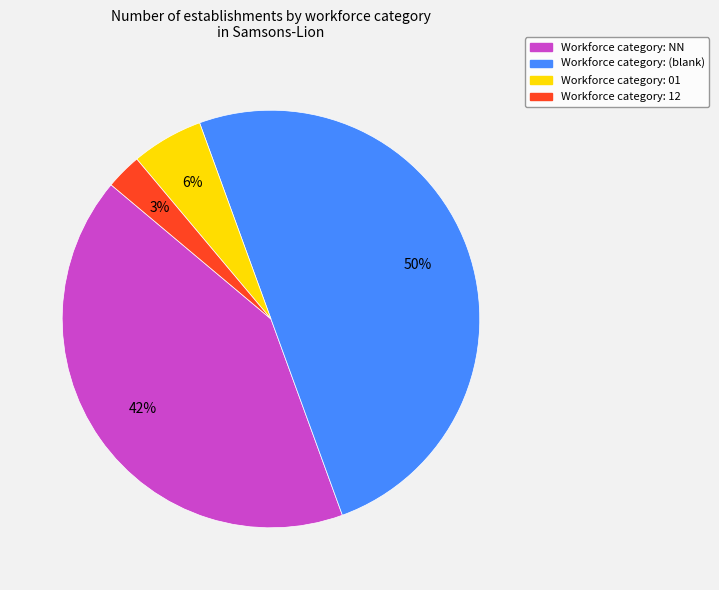

To the nearest percent, what is the difference between the largest and smallest slice percentages?

47%